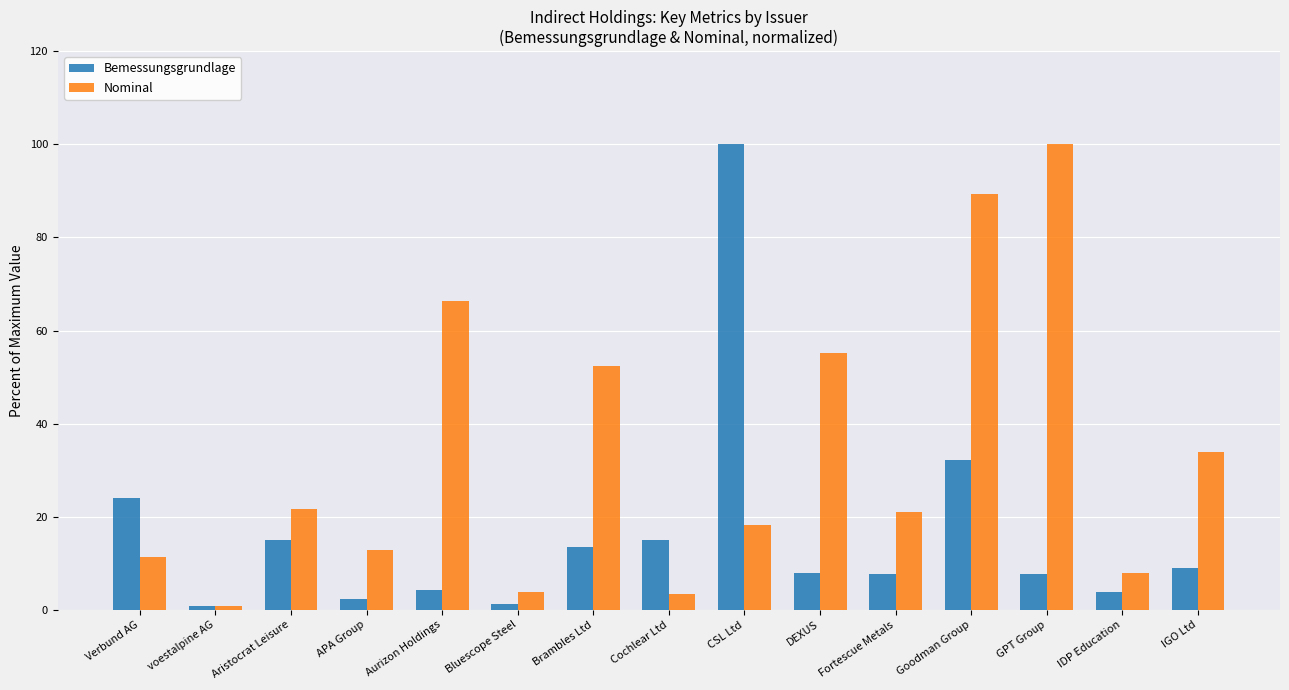

What is the label of the 7th bar from the right?

CSL Ltd